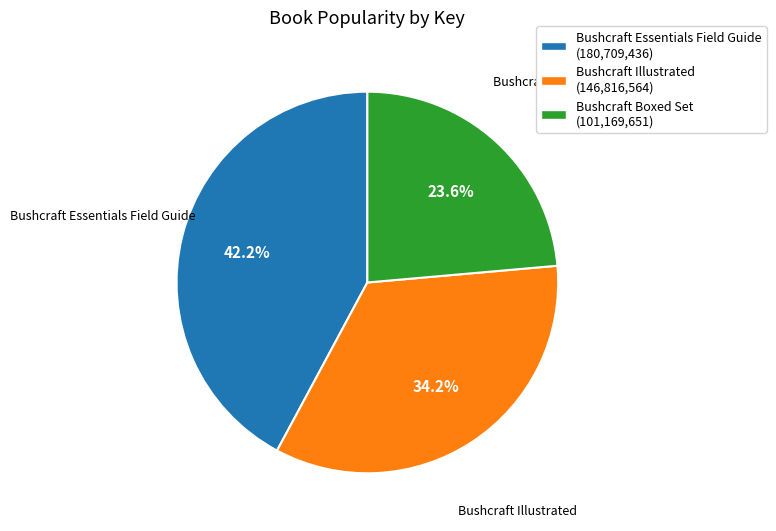

Is it true that Bushcraft Boxed Set is 24% of the pie?

True